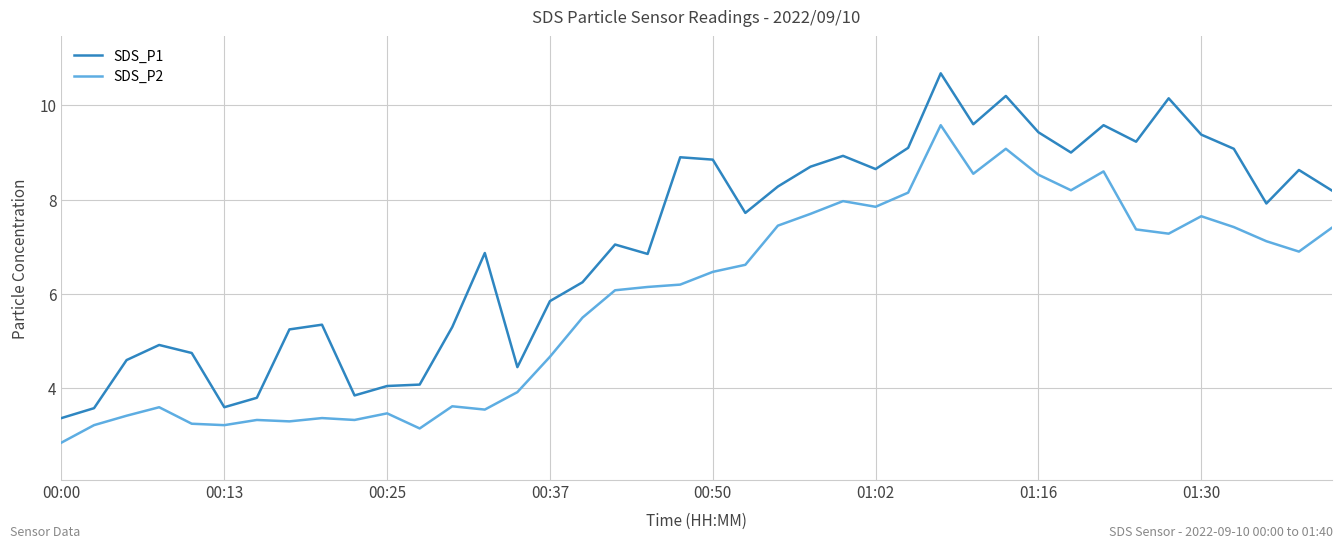

Does the chart display data point markers on the line(s)?

No